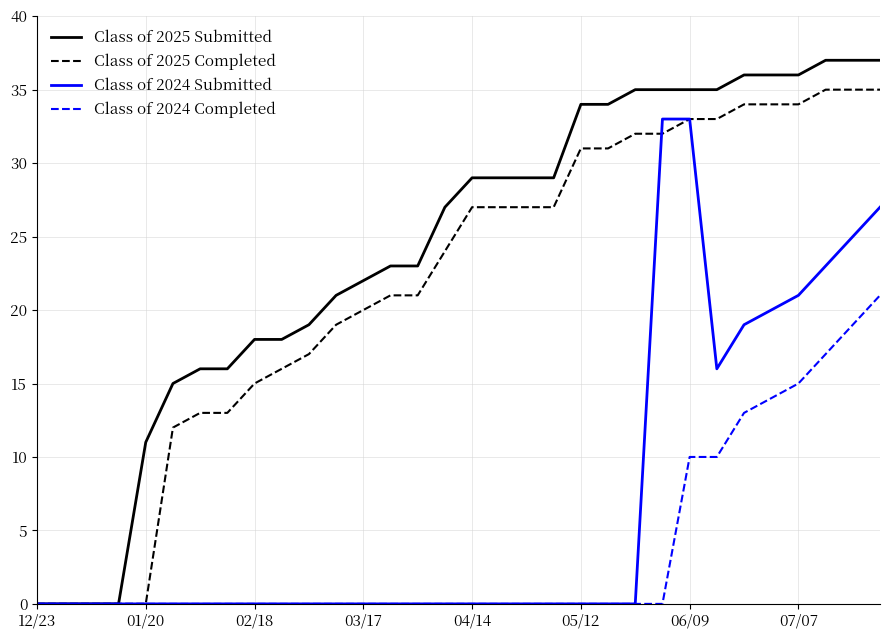

Which series has the largest total across all categories?

Class of 2025 Submitted